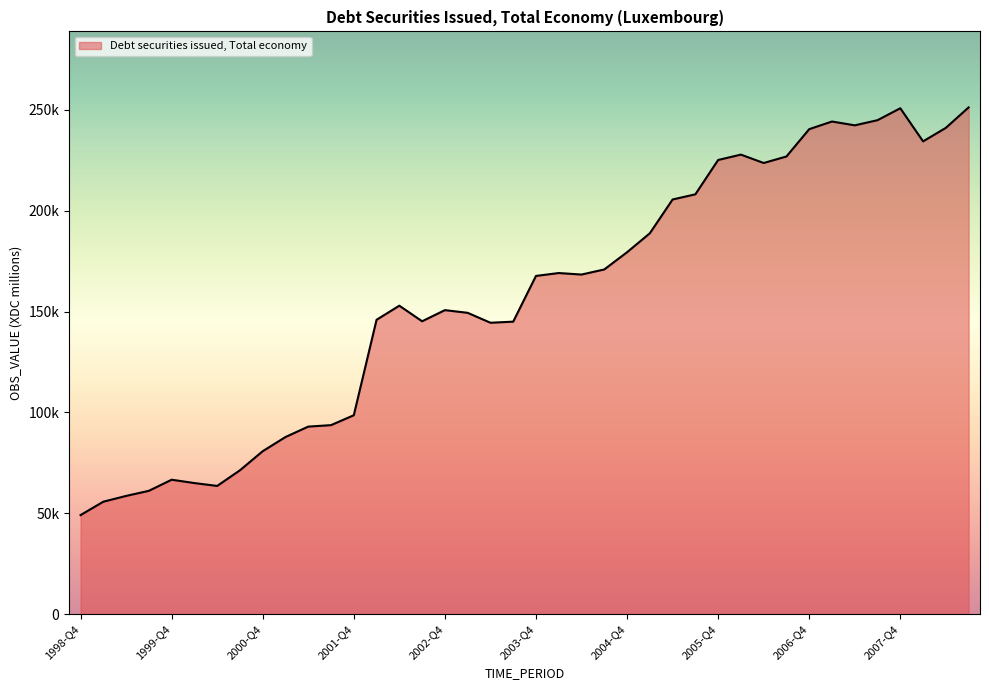

List the labels in order of value, smallest first.

1998-Q4, 1999-Q1, 1999-Q2, 1999-Q3, 2000-Q2, 2000-Q1, 1999-Q4, 2000-Q3, 2000-Q4, 2001-Q1, 2001-Q2, 2001-Q3, 2001-Q4, 2003-Q2, 2003-Q3, 2002-Q3, 2002-Q1, 2003-Q1, 2002-Q4, 2002-Q2, 2003-Q4, 2004-Q2, 2004-Q1, 2004-Q3, 2004-Q4, 2005-Q1, 2005-Q2, 2005-Q3, 2006-Q2, 2005-Q4, 2006-Q3, 2006-Q1, 2008-Q1, 2006-Q4, 2008-Q2, 2007-Q2, 2007-Q1, 2007-Q3, 2007-Q4, 2008-Q3